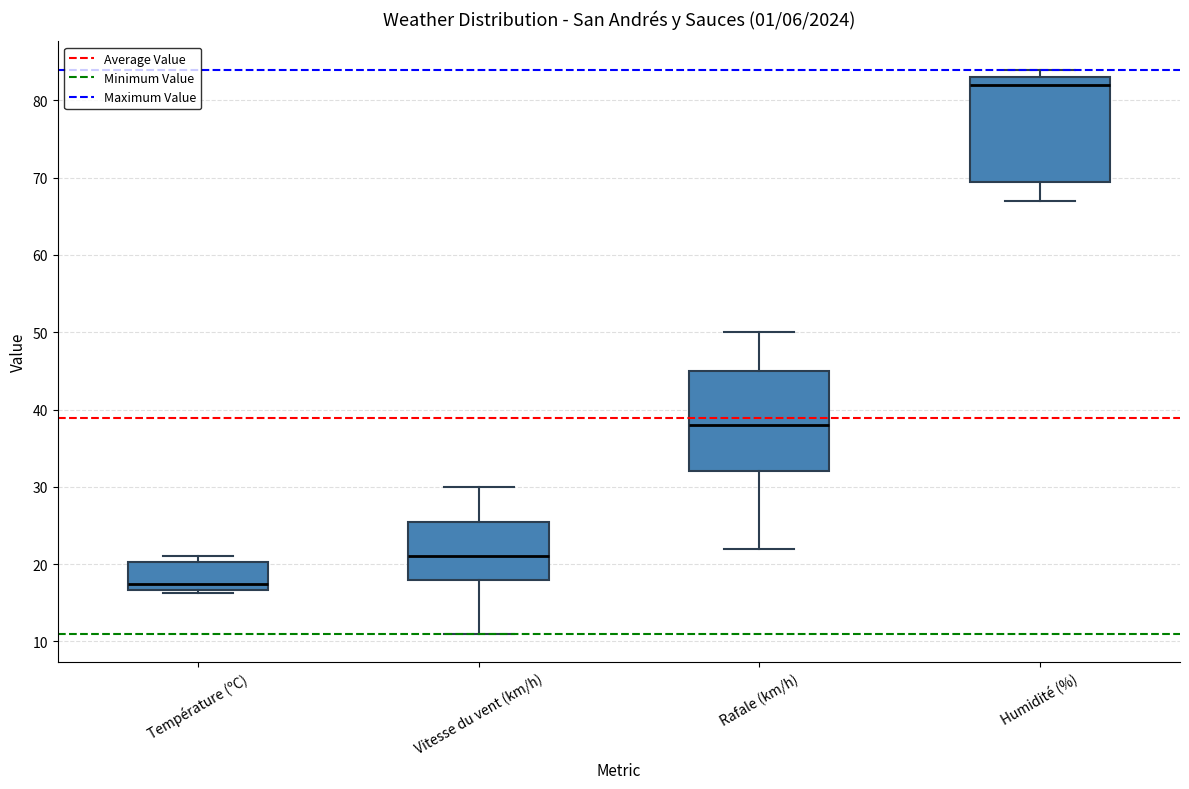

Where does the median line of the box for Rafale (km/h) sit on the y-axis? The values are not printed on the chart, so give them approximately, as read against the axis.

38